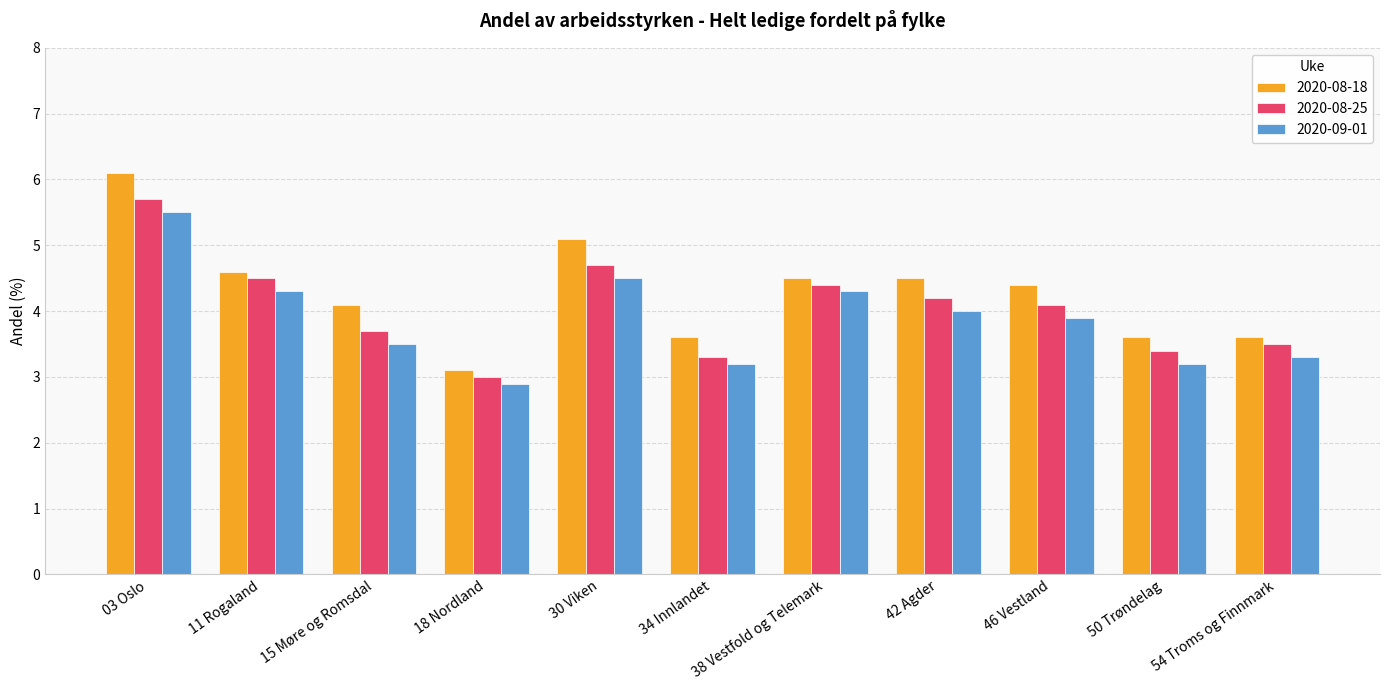

List the series in order of their peak value, highest first.

2020-08-18, 2020-08-25, 2020-09-01